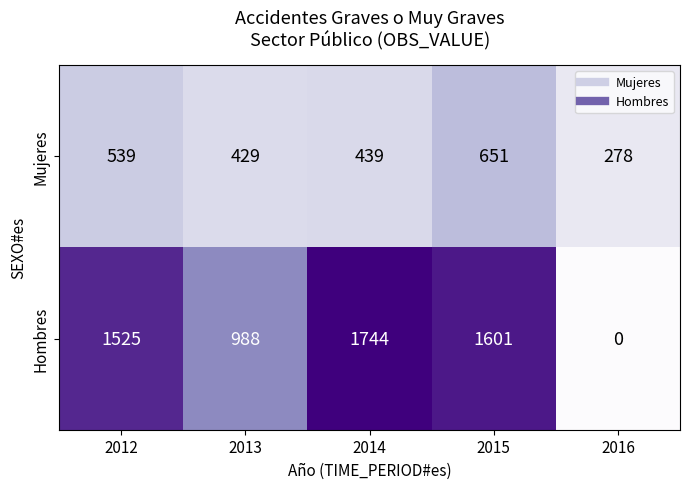

Count the number of categories in the chart.

5